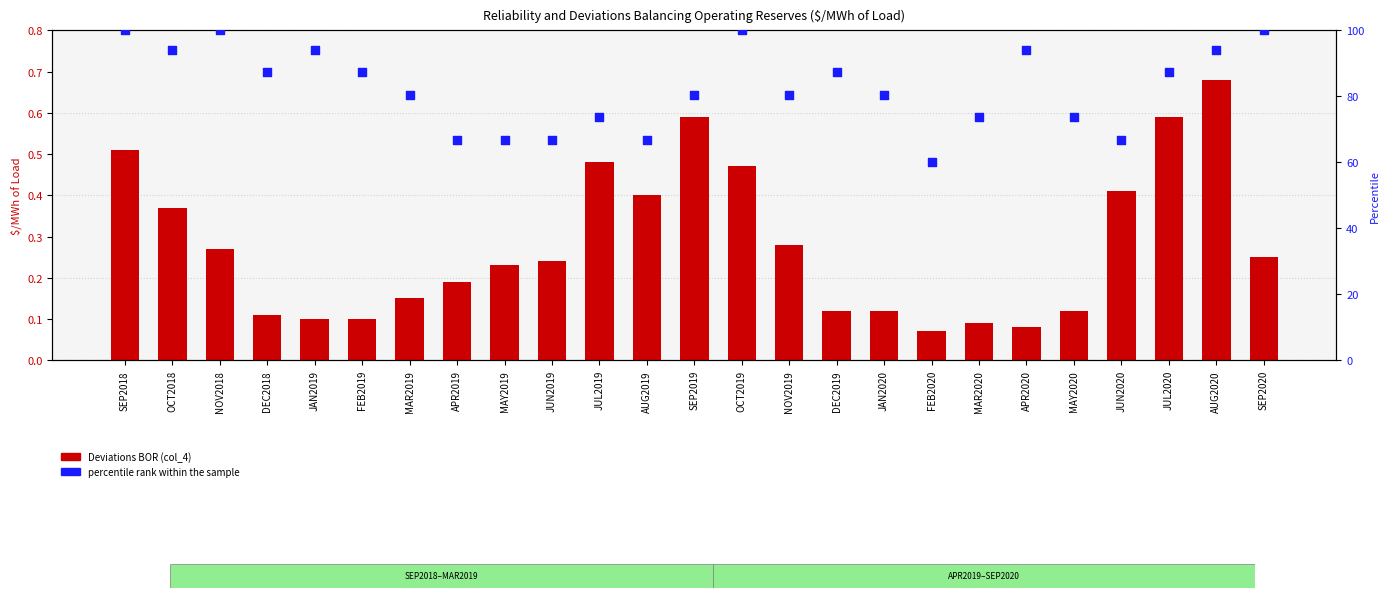

What are all the series names shown in the legend?

Deviations BOR (col_4), percentile rank within the sample